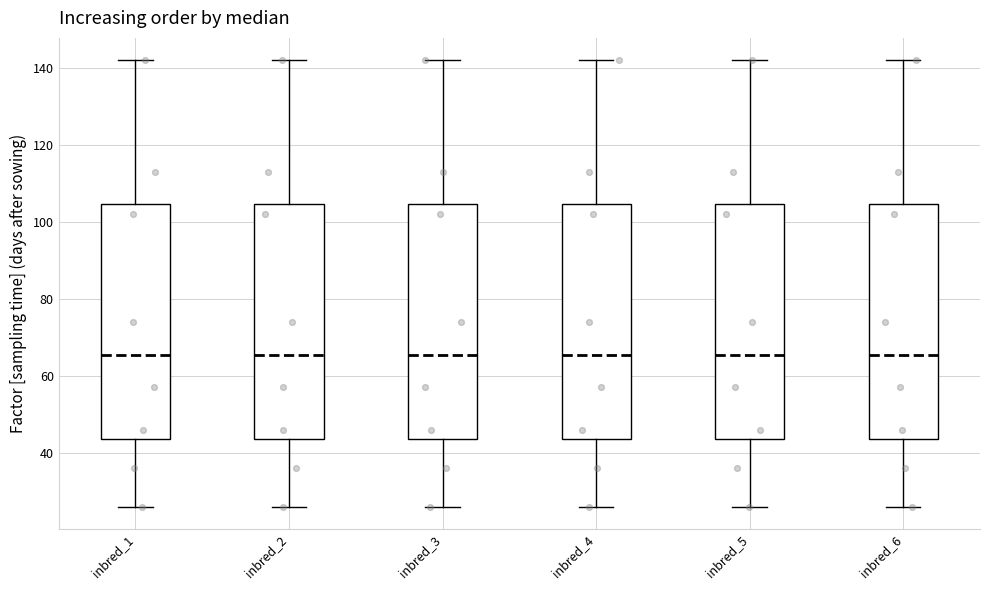

Reading left to right, read every box against the y-axis: the position of its median line, the range the box covers, and the ends of its whiskers. The values are not printed on the chart, so give them approximately, as read against the axis.

inbred_1: median 66, box 44 to 104, whiskers 26 to 142
inbred_2: median 66, box 44 to 104, whiskers 26 to 142
inbred_3: median 66, box 44 to 104, whiskers 26 to 142
inbred_4: median 66, box 44 to 104, whiskers 26 to 142
inbred_5: median 66, box 44 to 104, whiskers 26 to 142
inbred_6: median 66, box 44 to 104, whiskers 26 to 142